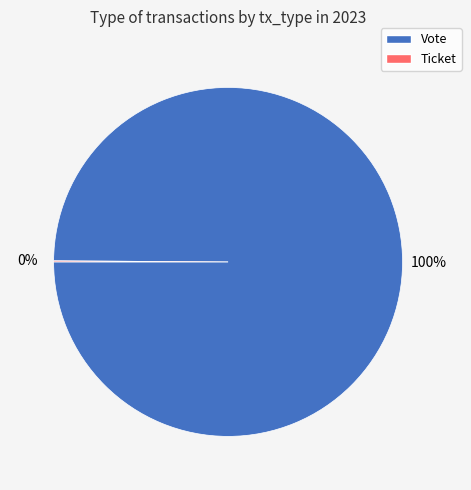

Which category has the biggest portion of the pie?

Vote